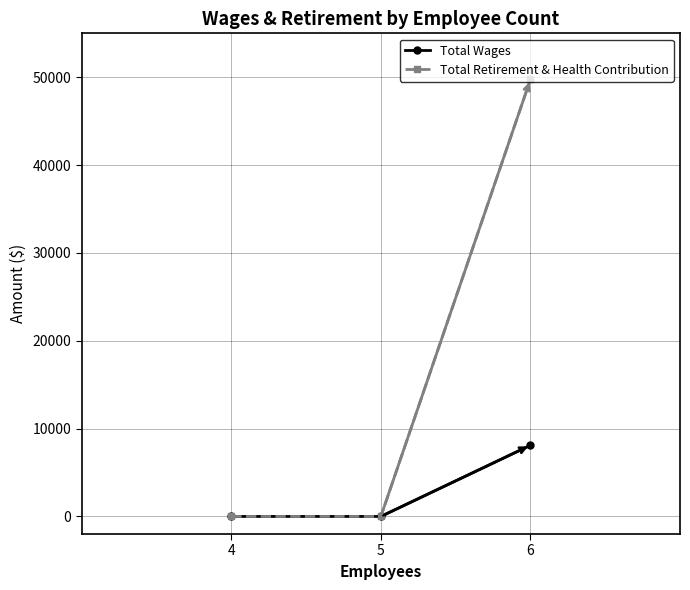

Between 5 and 6, which series saw the biggest shift?

Total Retirement & Health Contribution